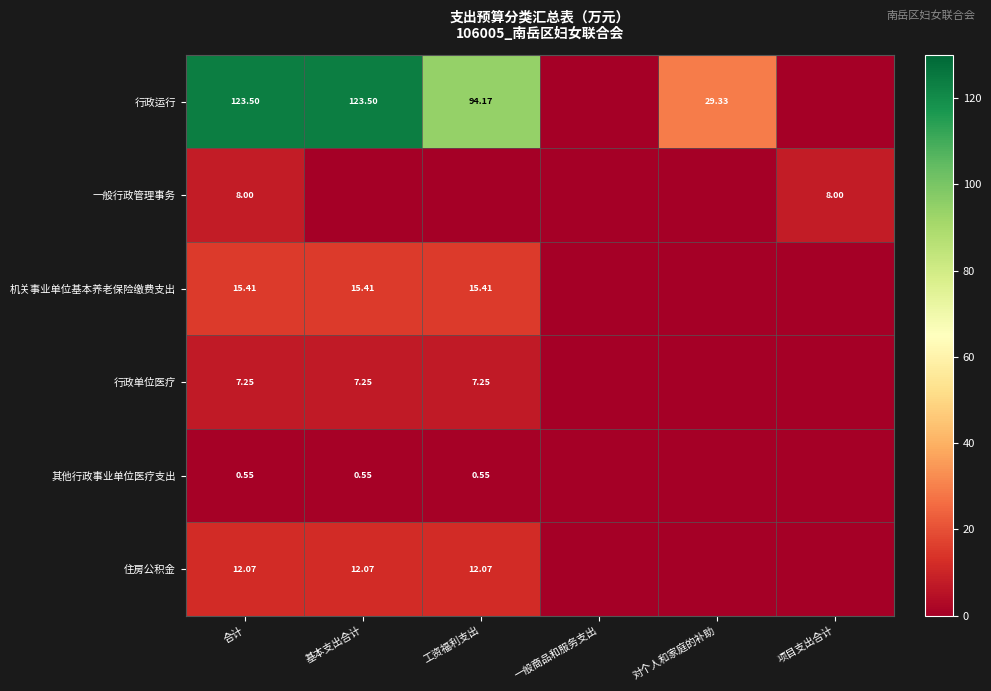

Is the value of 其他行政事业单位医疗支出 at 合计 greater than the value of 住房公积金 at 合计?

No